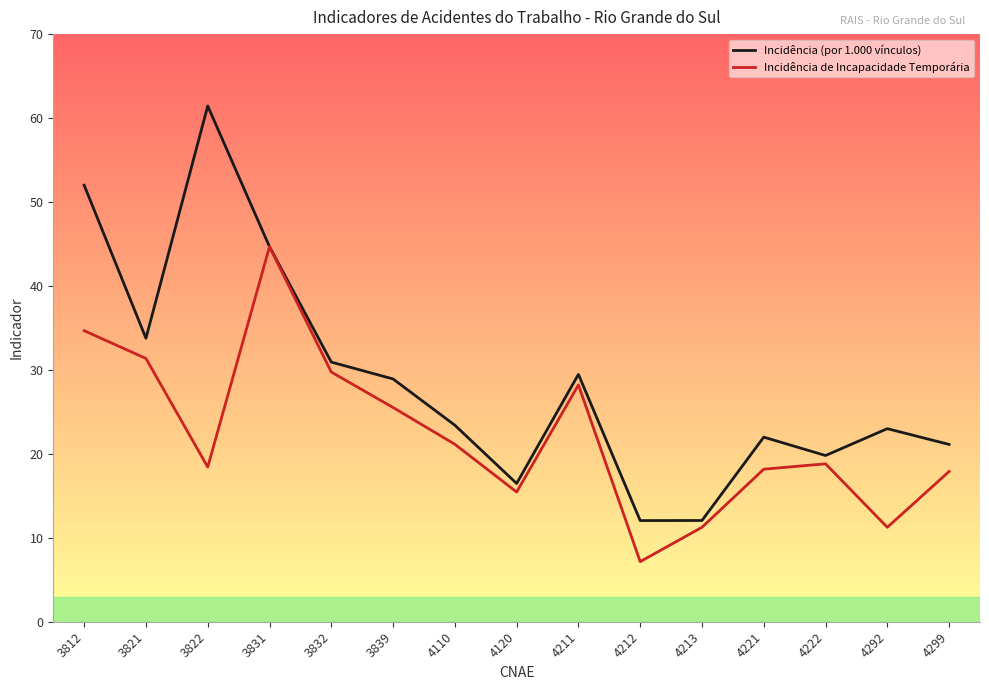

Is it true that Incidência (por 1.000 vínculos) equals 12.9 at 4221?

False